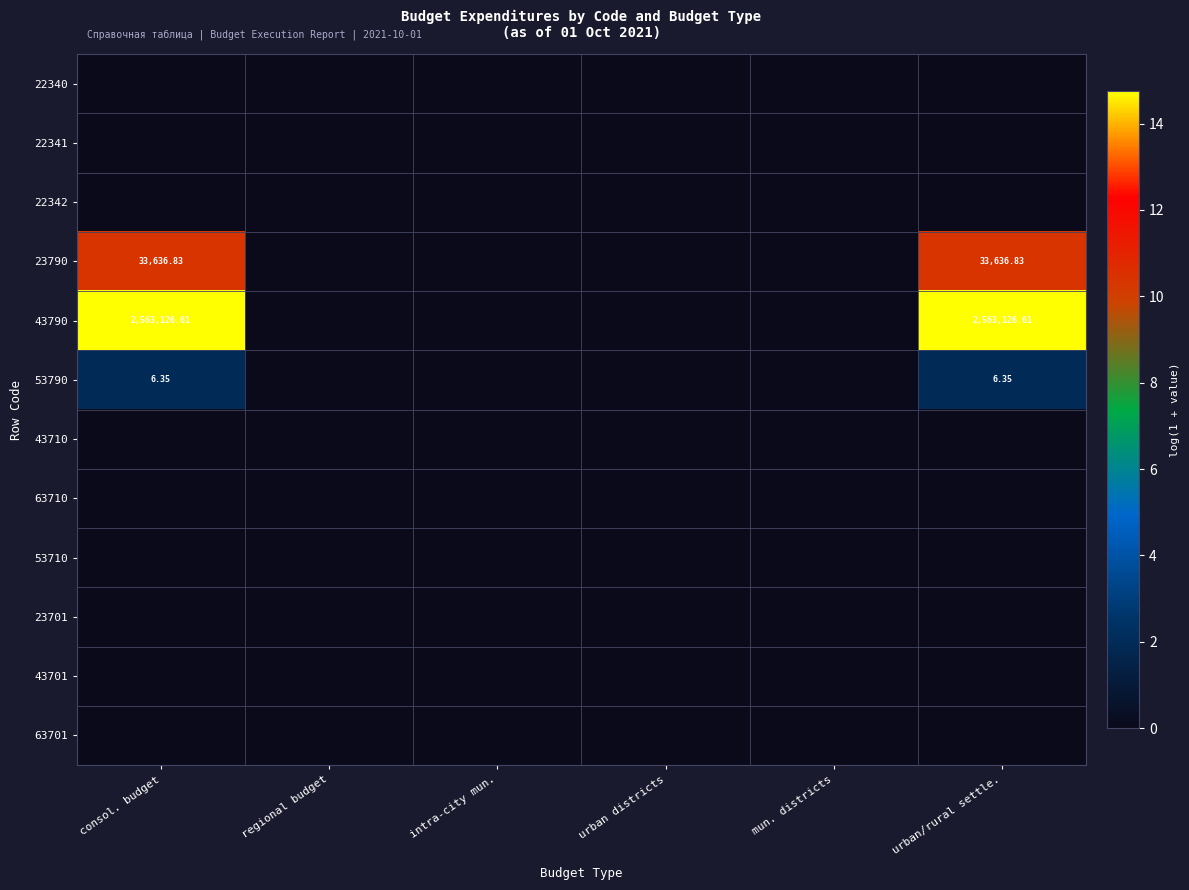

Is the value of 22342 at mun. districts greater than the value of 23701 at urban/rural settle.?

No